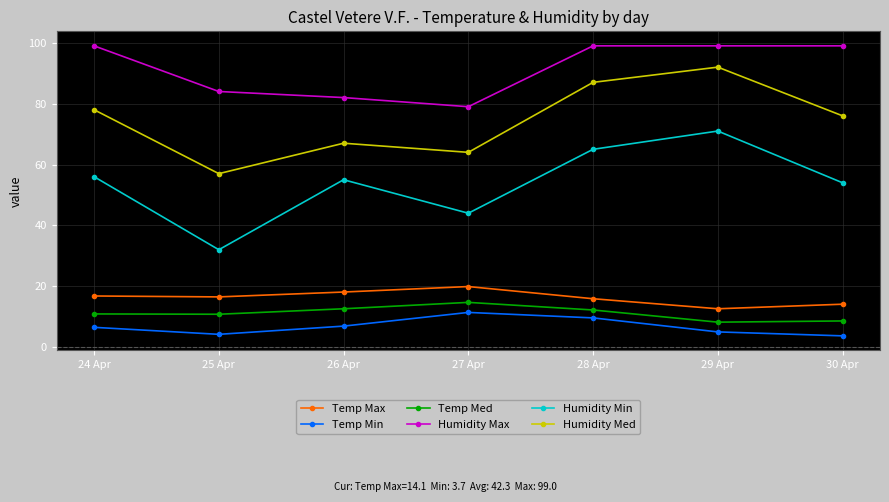

How many interior local peaks does the Temp Med series have?

1